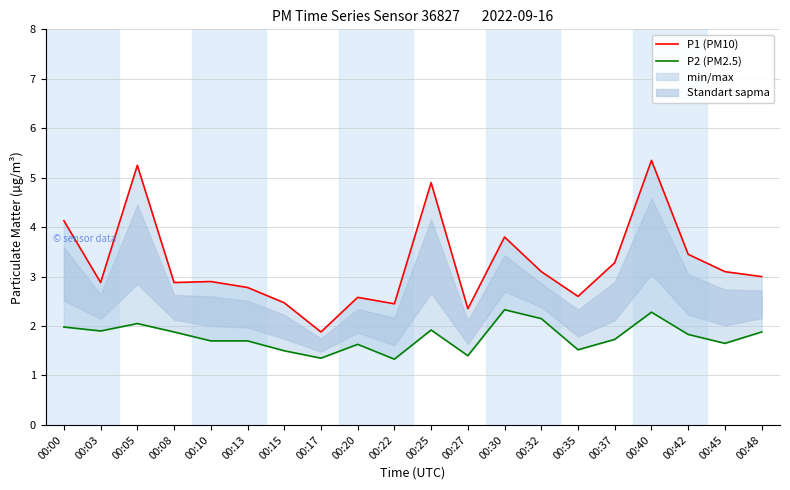

In P2 (PM2.5), how many points are higher than both neighbors (excluding endpoints)?

5